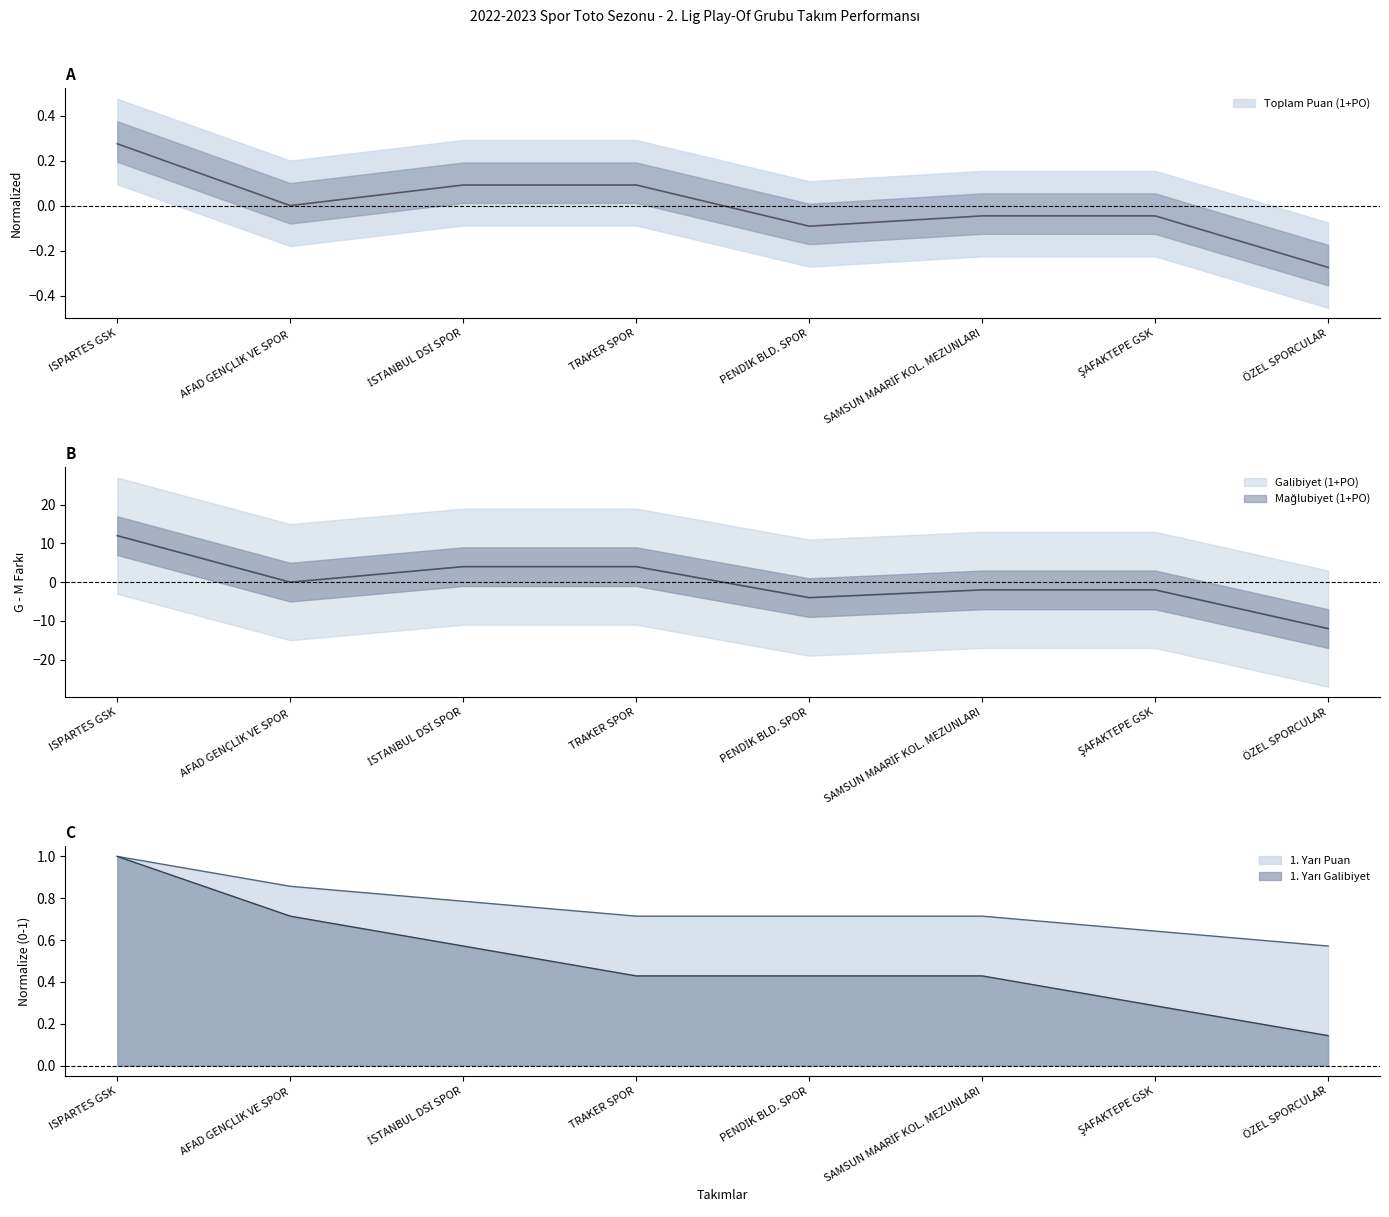

Which series has the largest range (max minus min)?

Galibiyet (1+PO)